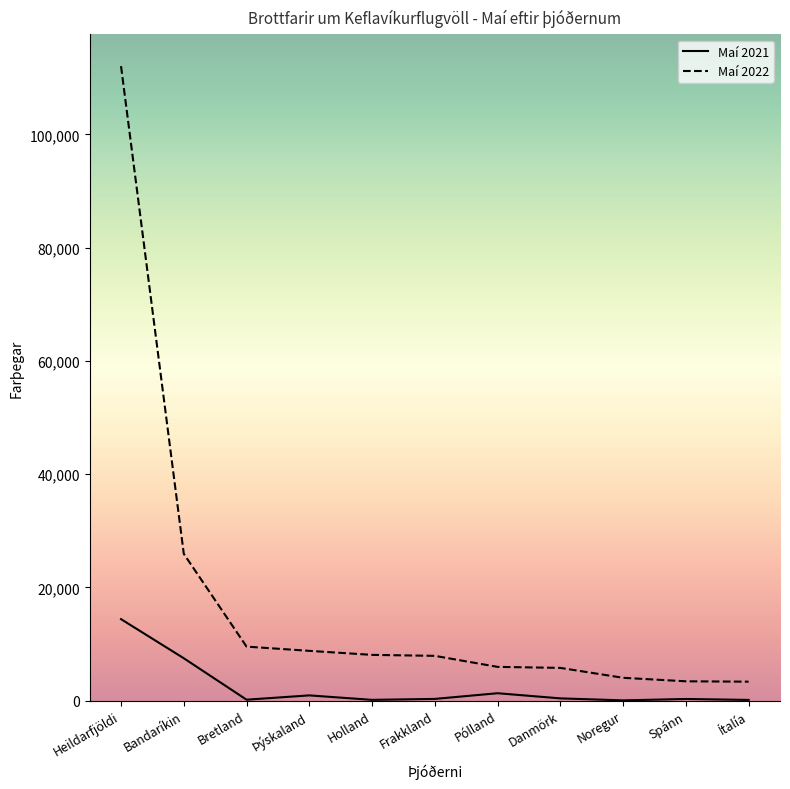

Which category has the highest value in the Maí 2022 series?

Heildarfjöldi